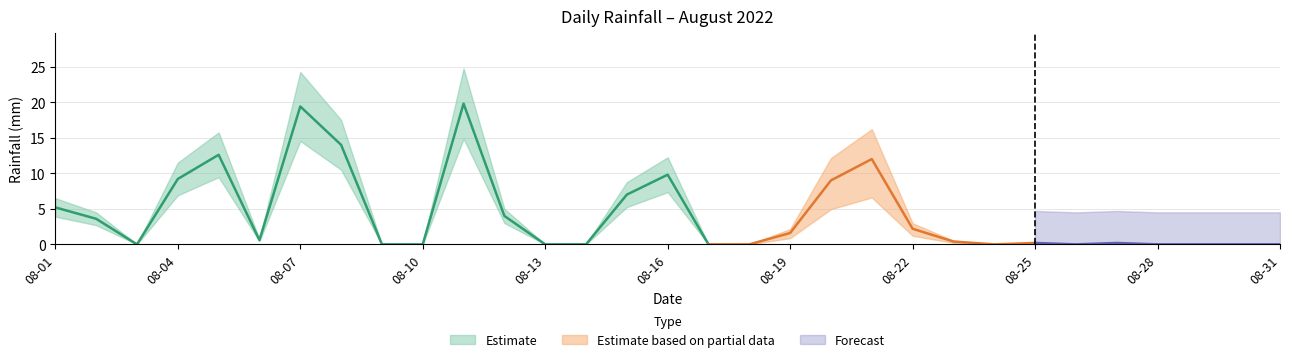

The value at 2022-08-23 is 0.5. True or false?

False